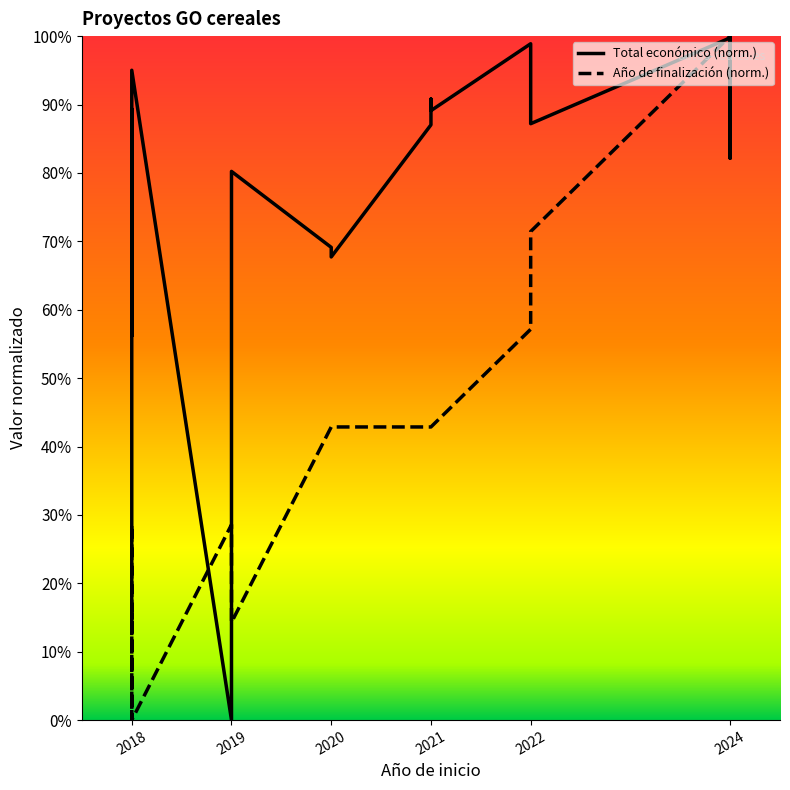

The value of Año de finalización at 2021 is 0.6. True or false?

False